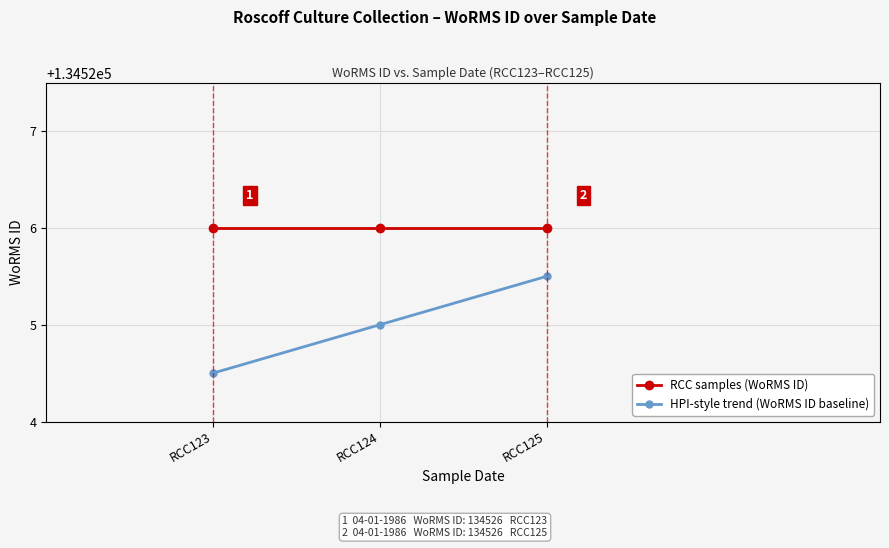

What is the sum of all HPI-style trend (WoRMS ID baseline) values?

403575.0